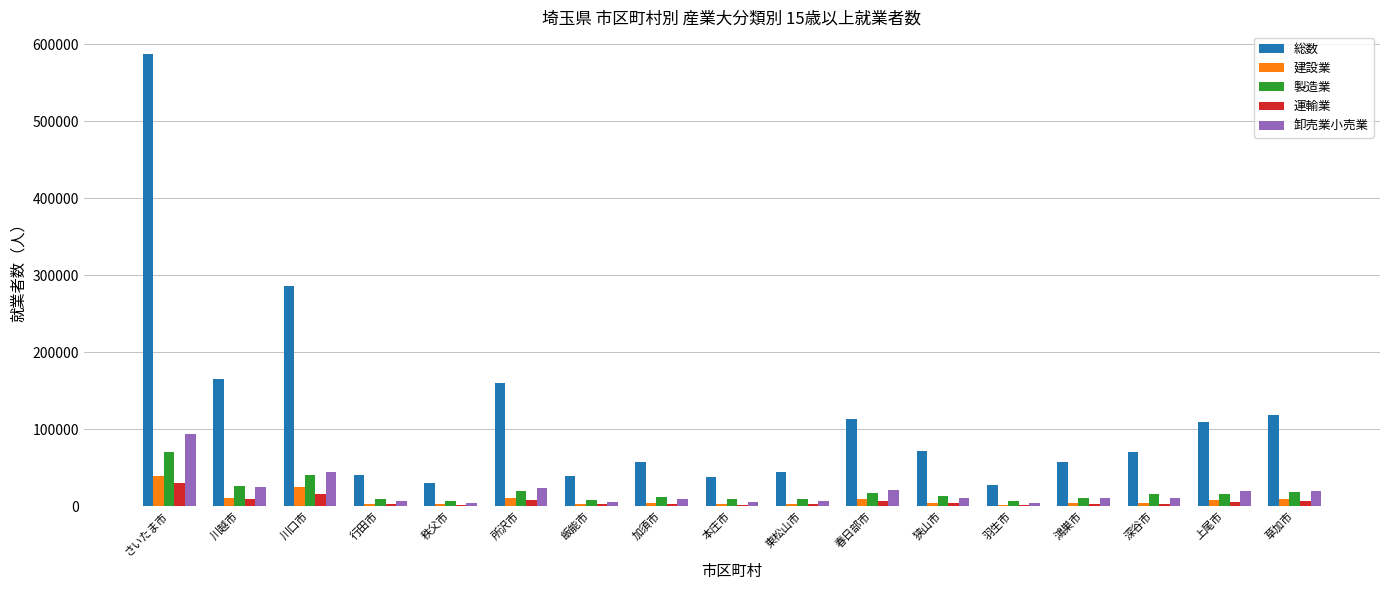

What is the approximate value of 総数 at 本庄市?

37555